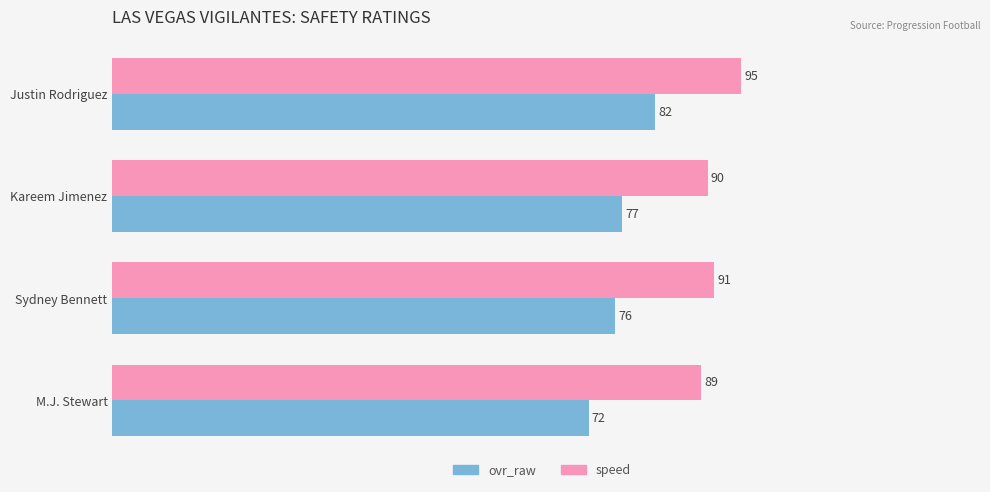

True or false: ovr_raw has a value of 76 at Sydney Bennett.

True